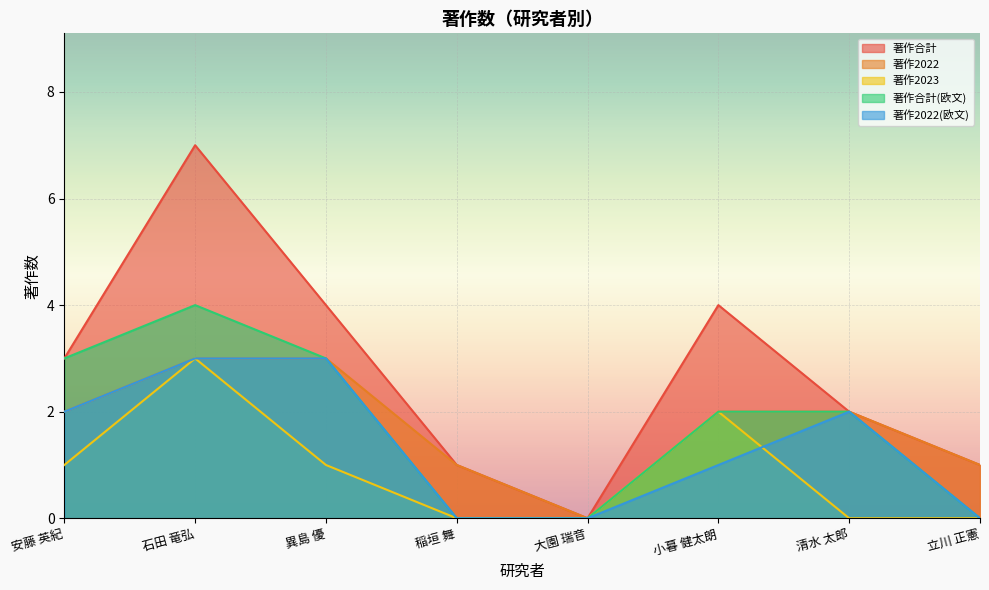

Reading left to right, transcribe all the data shown in this chart.

著作合計: 安藤 英紀=3	石田 竜弘=7	異島 優=4	稲垣 舞=1	大園 瑞音=0	小暮 健太朗=4	清水 太郎=2	立川 正憲=1
著作2022: 安藤 英紀=2	石田 竜弘=3	異島 優=3	稲垣 舞=1	大園 瑞音=0	小暮 健太朗=2	清水 太郎=2	立川 正憲=1
著作2023: 安藤 英紀=1	石田 竜弘=3	異島 優=1	稲垣 舞=0	大園 瑞音=0	小暮 健太朗=2	清水 太郎=0	立川 正憲=0
著作合計(欧文): 安藤 英紀=3	石田 竜弘=4	異島 優=3	稲垣 舞=0	大園 瑞音=0	小暮 健太朗=2	清水 太郎=2	立川 正憲=0
著作2022(欧文): 安藤 英紀=2	石田 竜弘=3	異島 優=3	稲垣 舞=0	大園 瑞音=0	小暮 健太朗=1	清水 太郎=2	立川 正憲=0